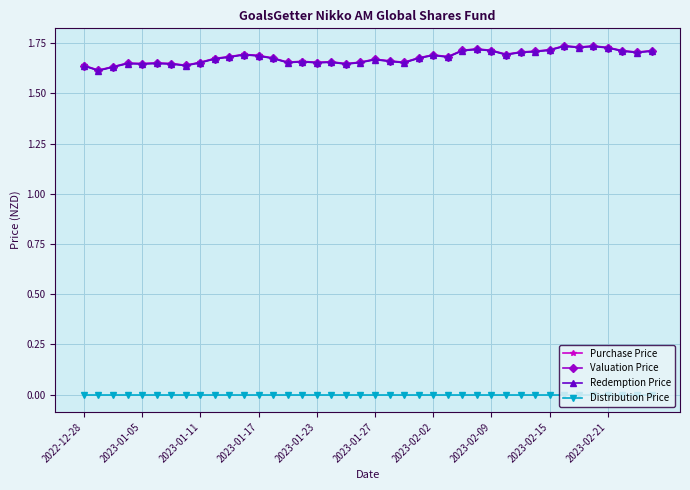

At how many categories does at least one series exceed 1?

40